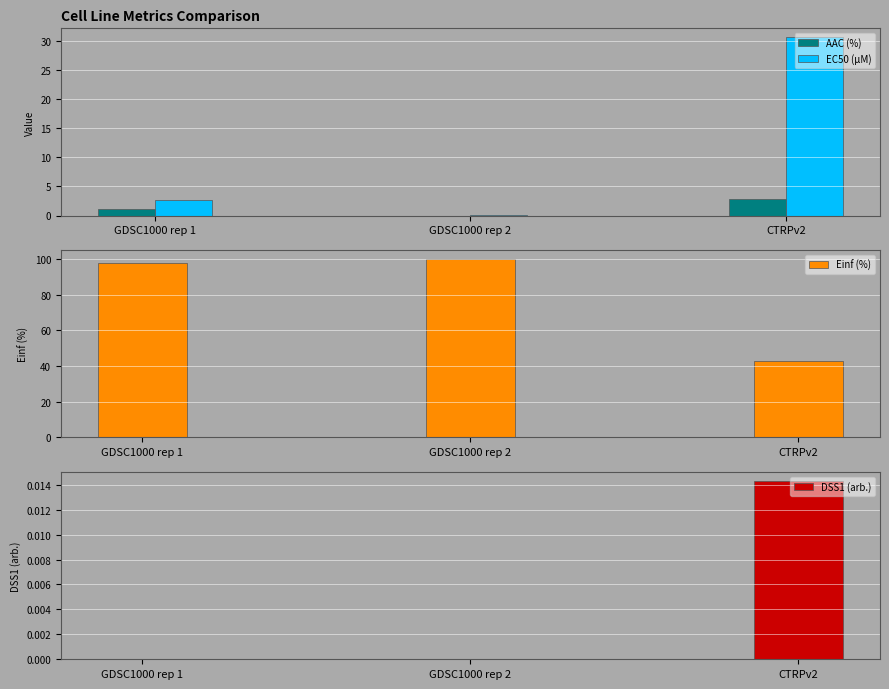

At which label does AAC (%) first exceed 1?

GDSC1000 rep 1